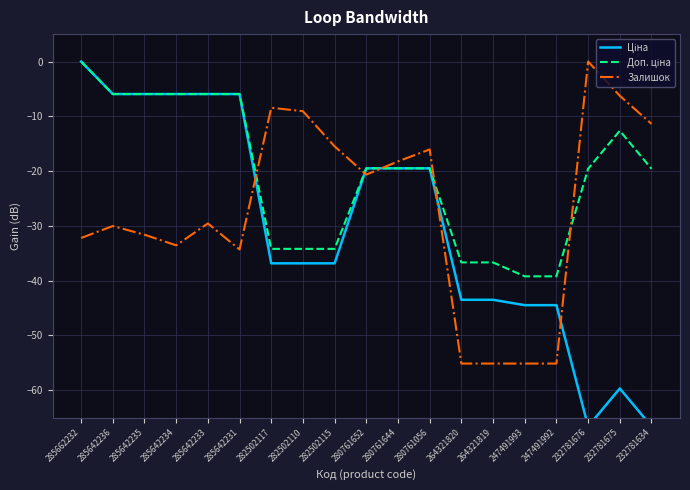

Which series changed the most between 285642234 and 282502110?

Ціна